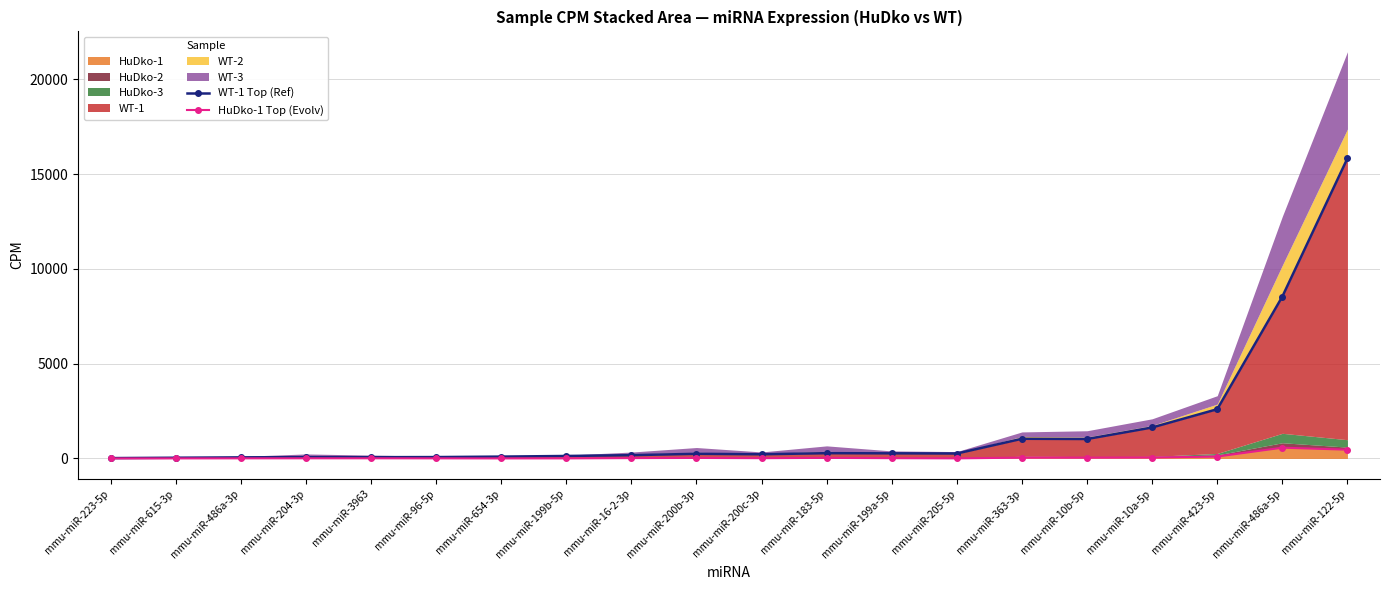

What is the spread (max minus min) of values at mmu-miR-10b-5p?

982.5